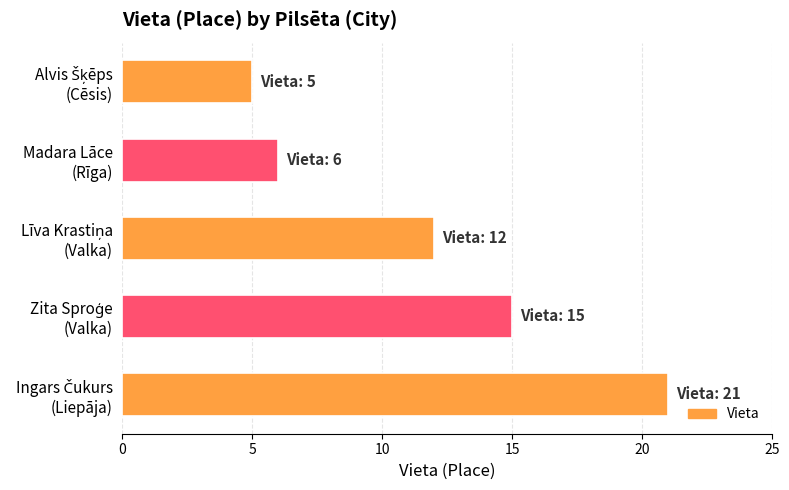

What is the average value?

12